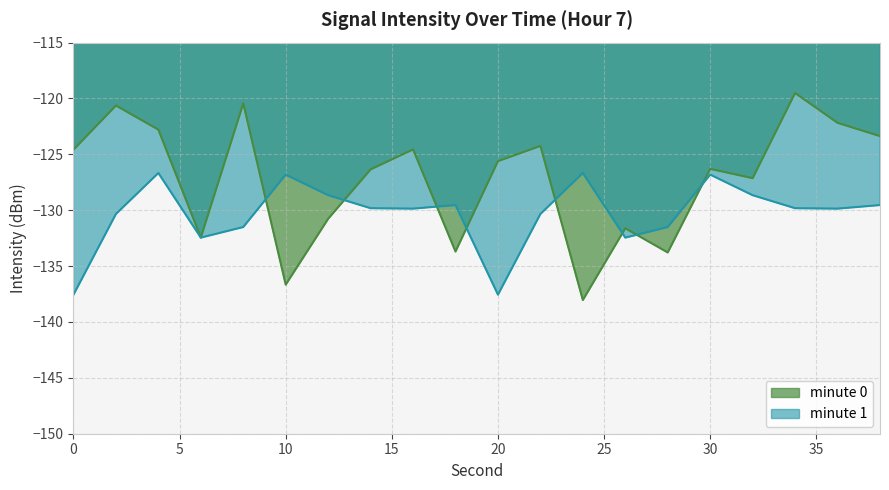

What is the sum of the values at 8 and 38?

-243.8